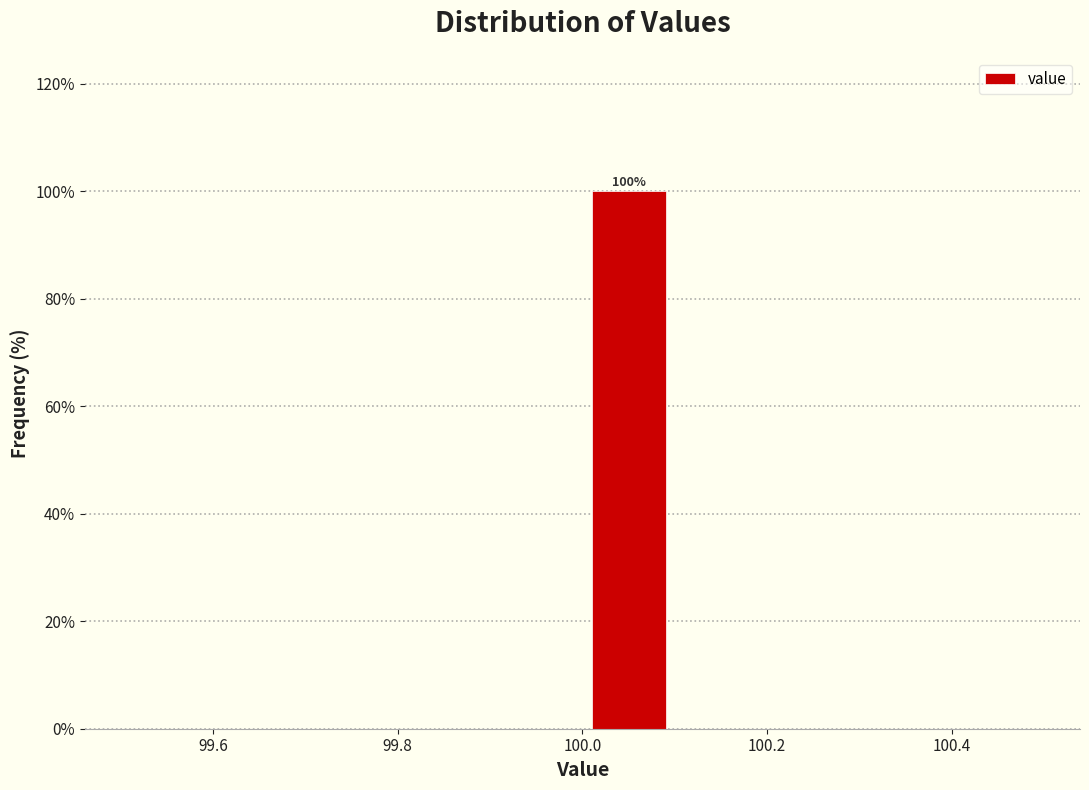

Over which range of the x-axis is the bar tallest?

100.0 to 100.1